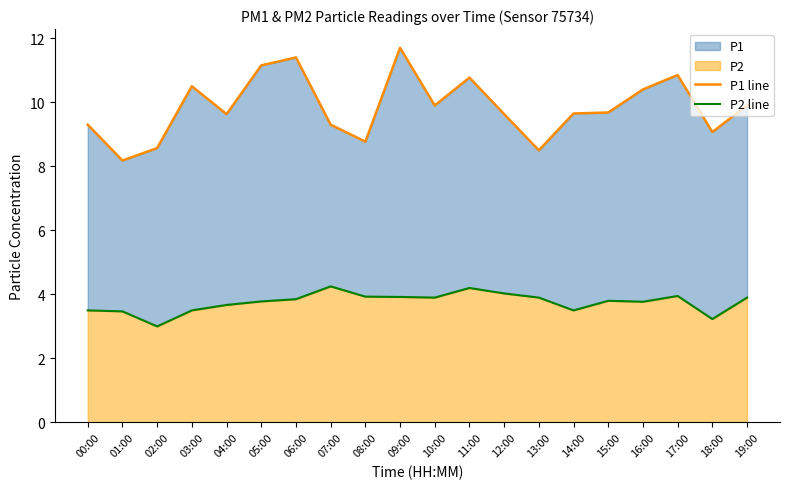

What is the label of the 14th point from the right?

06:00